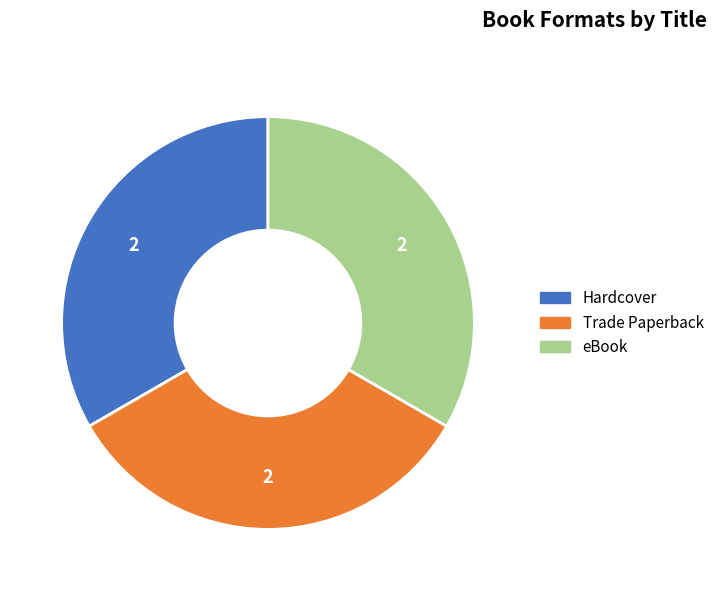

Is it true that Hardcover is 33% of the pie?

True